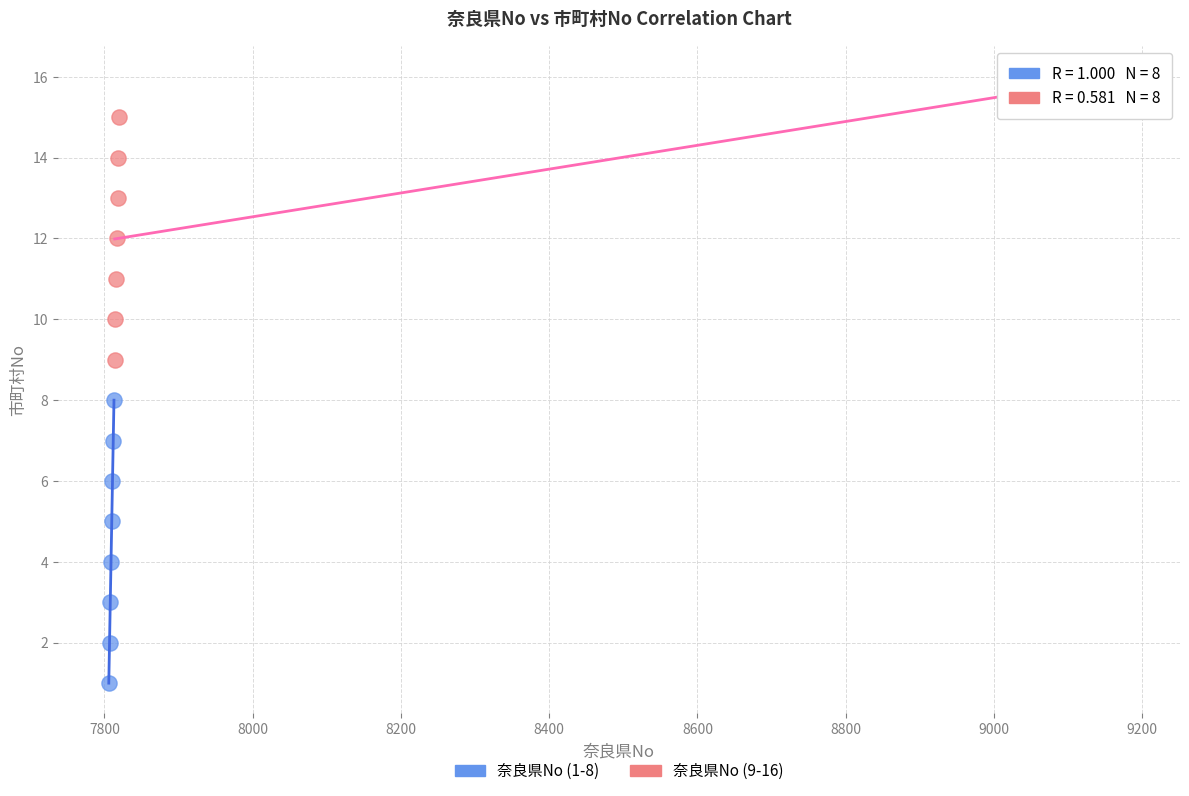

Which series reaches the minimum Y coordinate?

奈良県No (1-8)